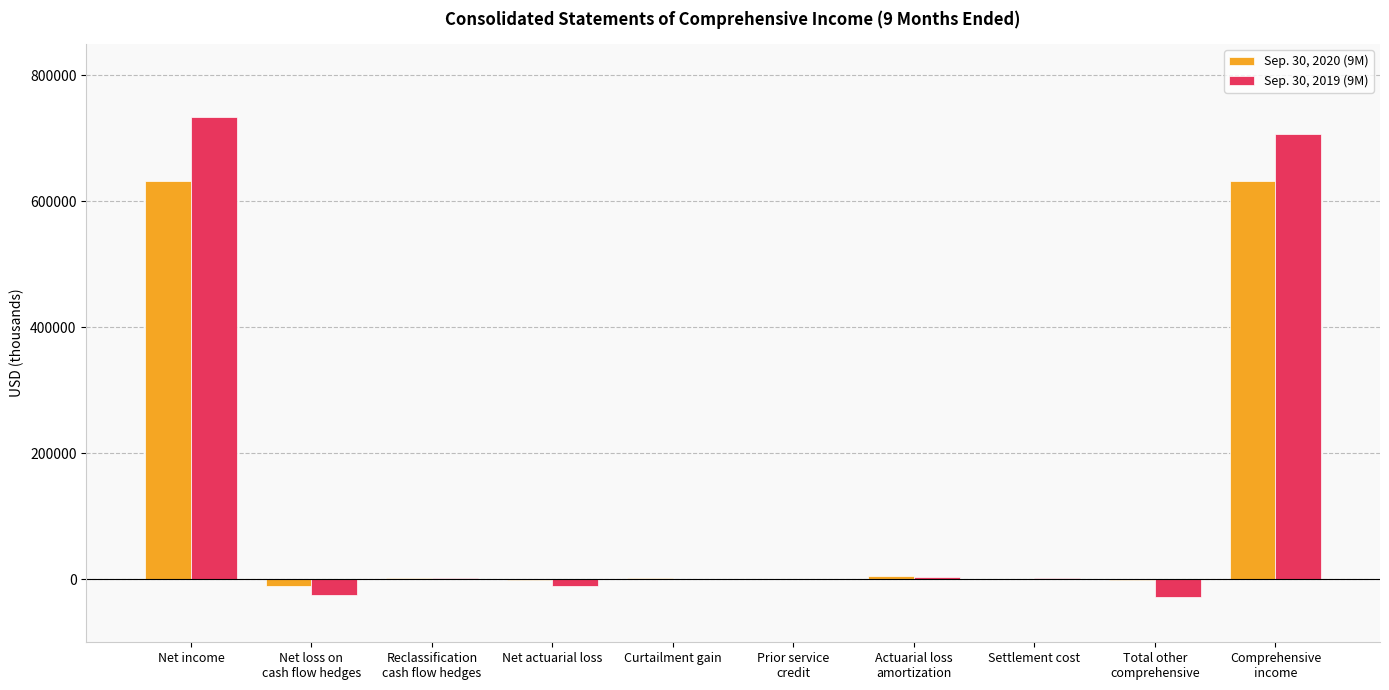

Count the number of data series in this chart.

2